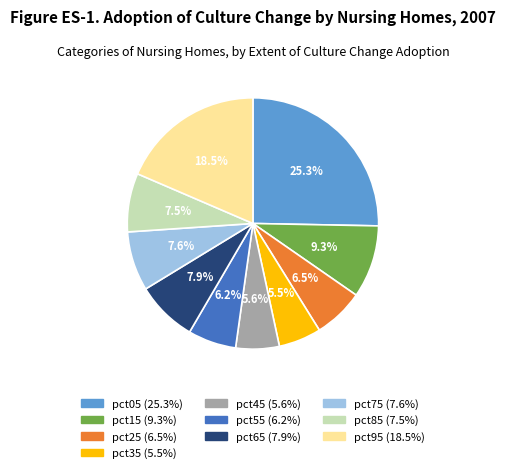

Which slice is the largest?

pct05